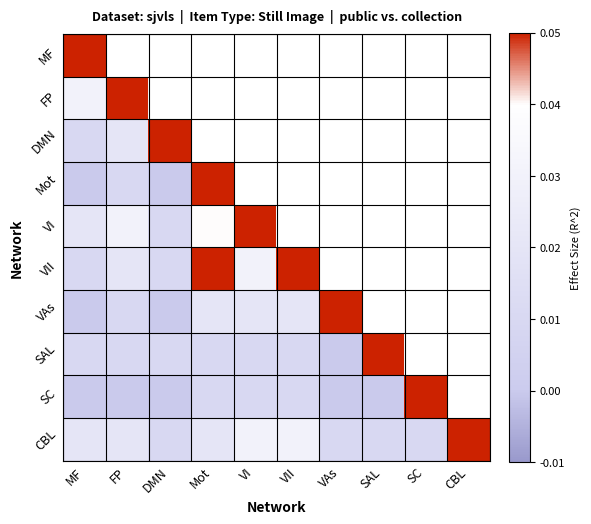

Which category has the highest value across all series?

MF